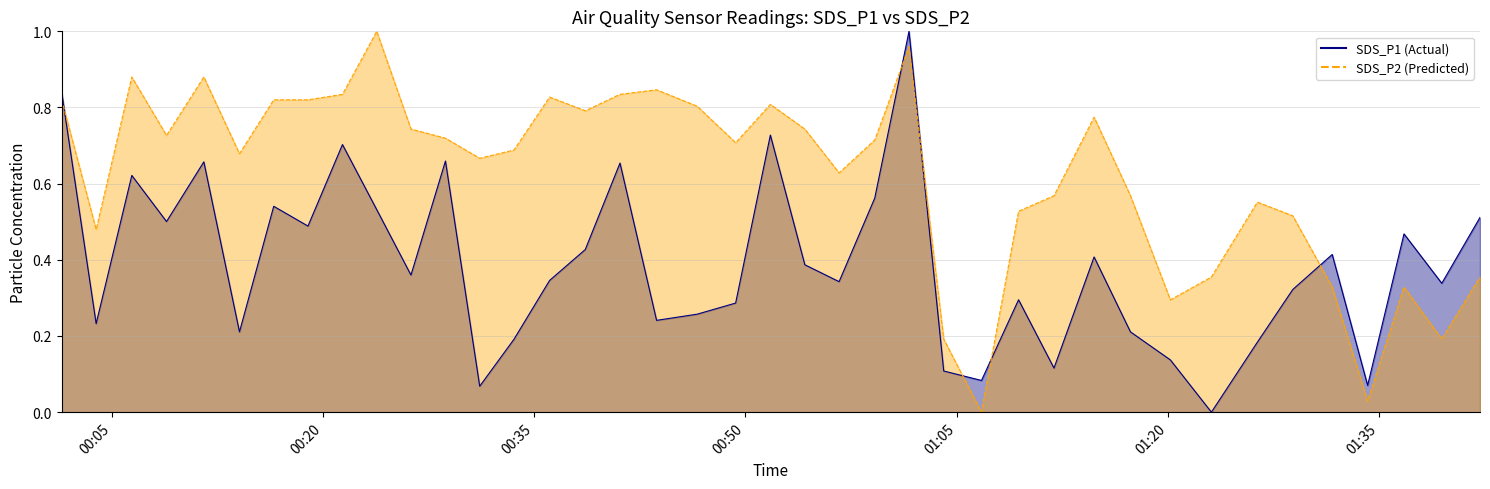

What is the value of the SDS_P2 line point at the 38th from the left?

0.3